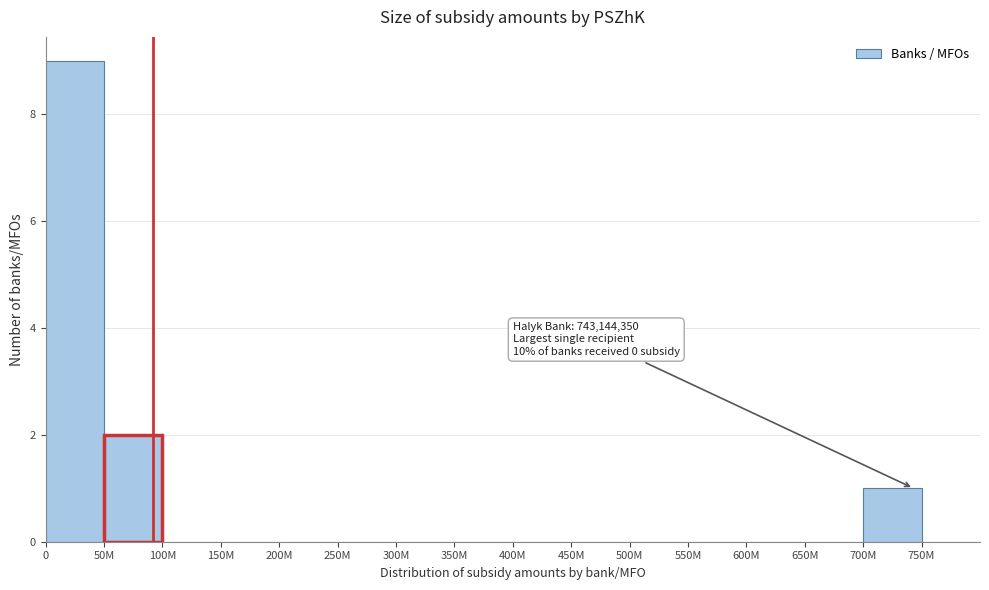

Reading left to right, list all the values displayed in this chart.

0=9	50M=2	100M=0	150M=0	200M=0	250M=0	300M=0	350M=0	400M=0	450M=0	500M=0	550M=0	600M=0	650M=0	700M=1	750M=0